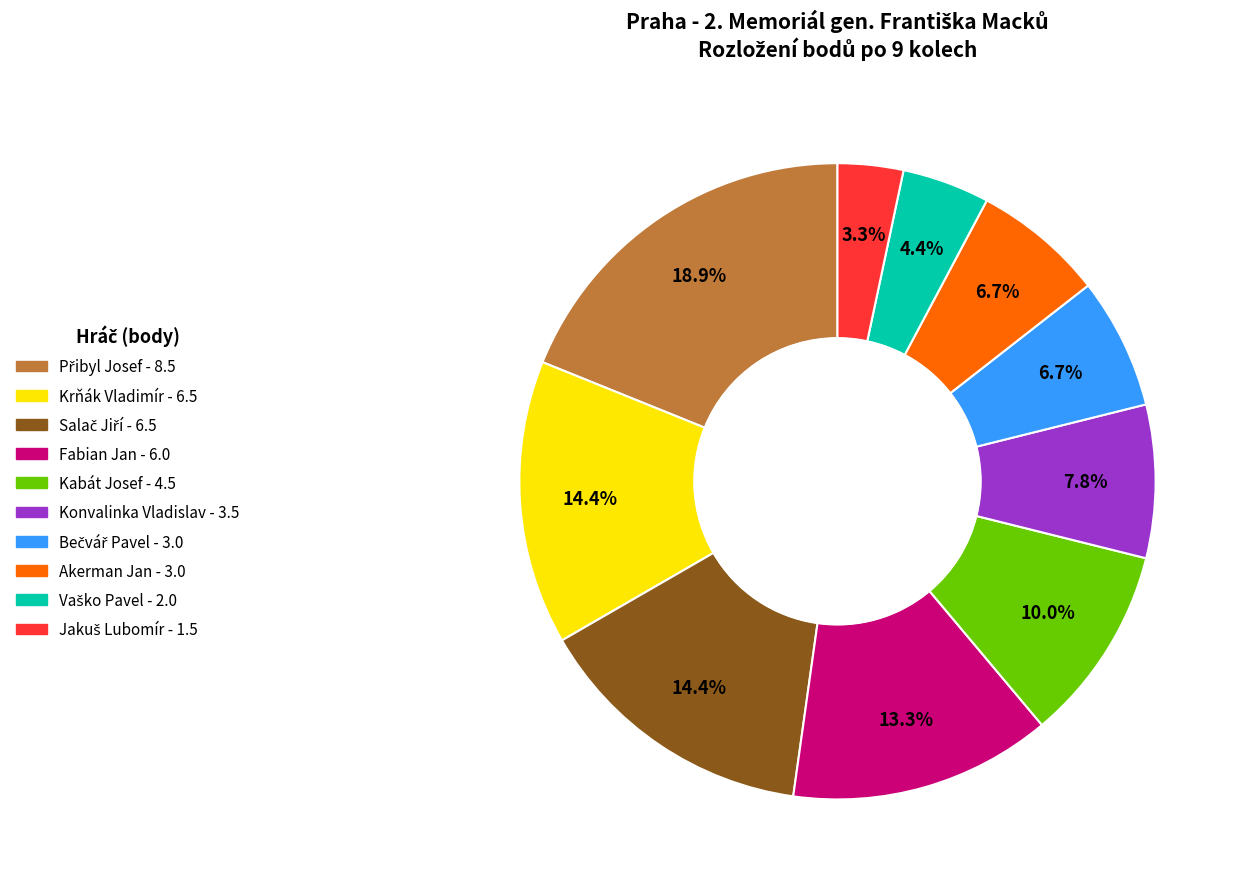

How much of the chart is everything except Kabát Josef?

90.0%